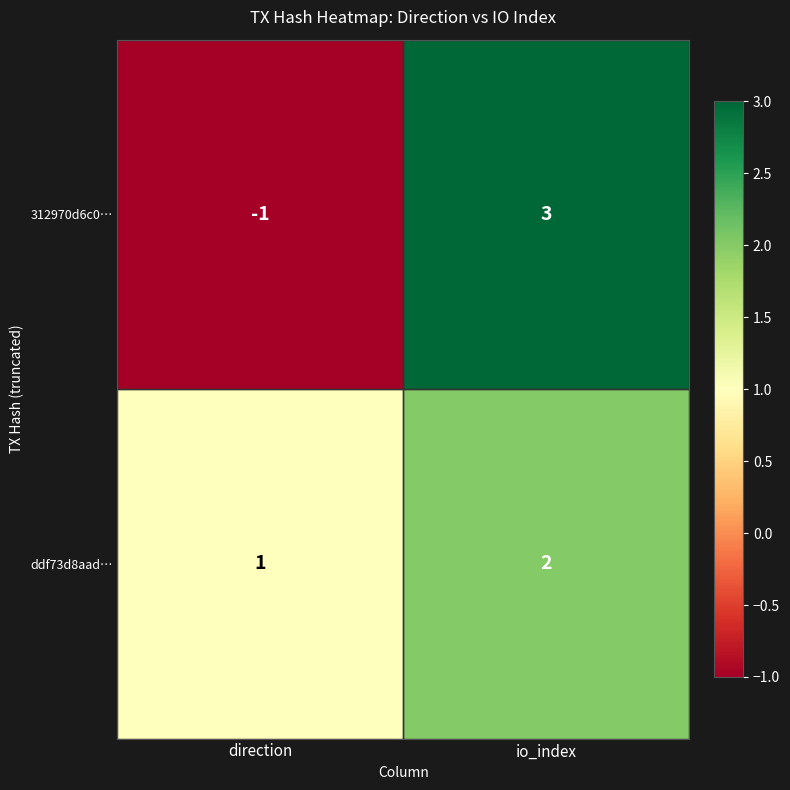

How many series are shown in this chart?

2